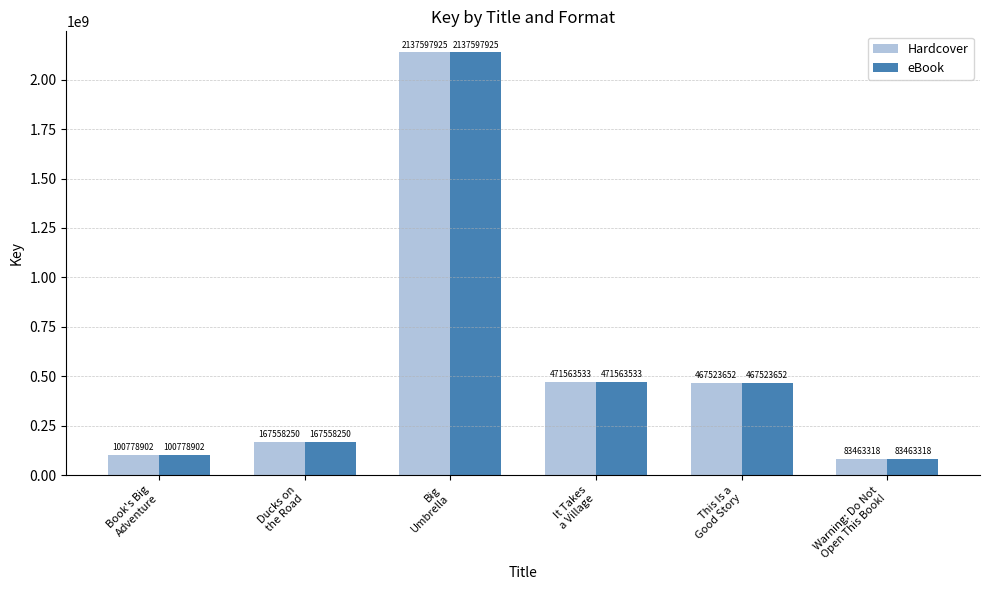

What position from the left is Warning: Do Not
Open This Book!?

6